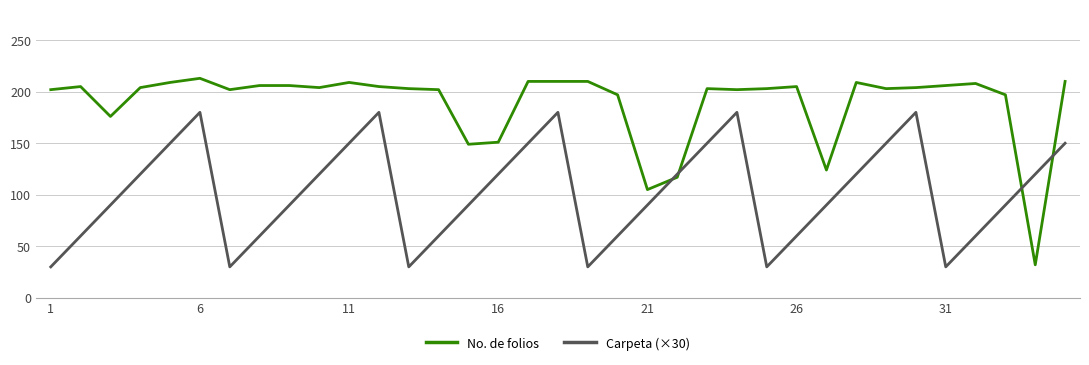

What are all the series names shown in the legend?

No. de folios, Carpeta (×30)